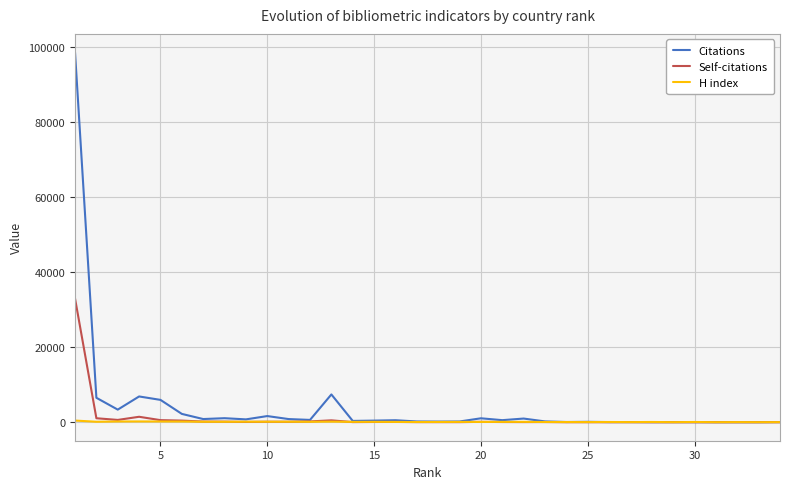

List the series in order of their peak value, highest first.

Citations, Self-citations, H index